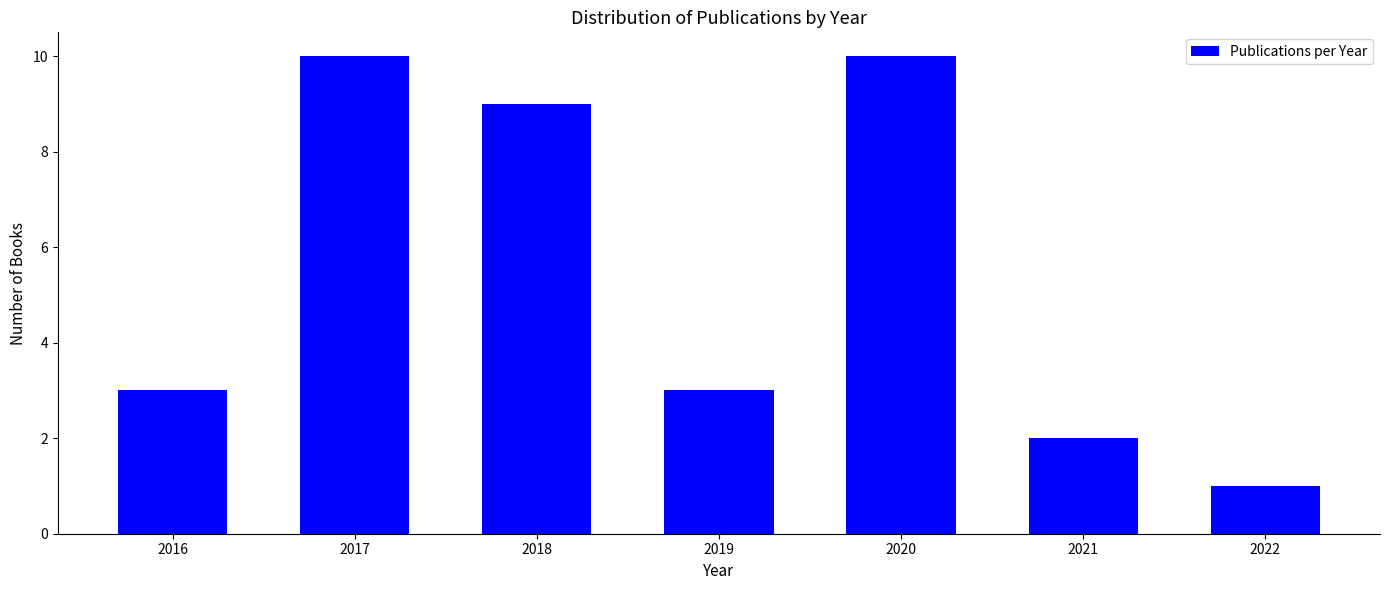

Reading left to right, transcribe all the data shown in this chart.

3	10	9	3	10	2	1